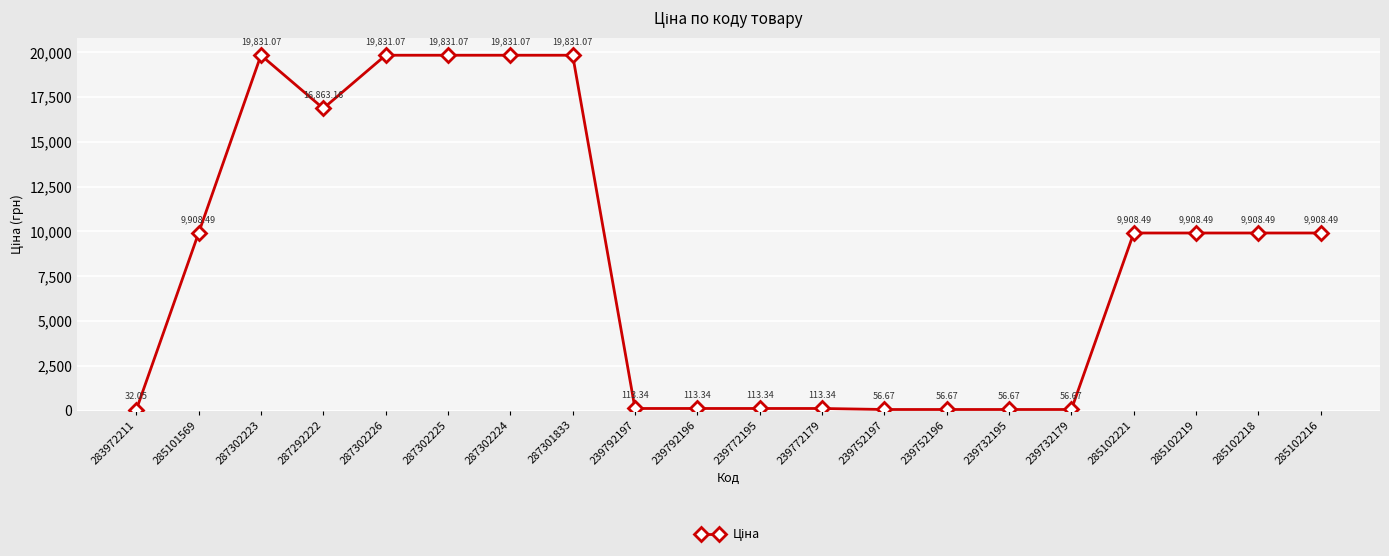

What is the average value?

8313.7